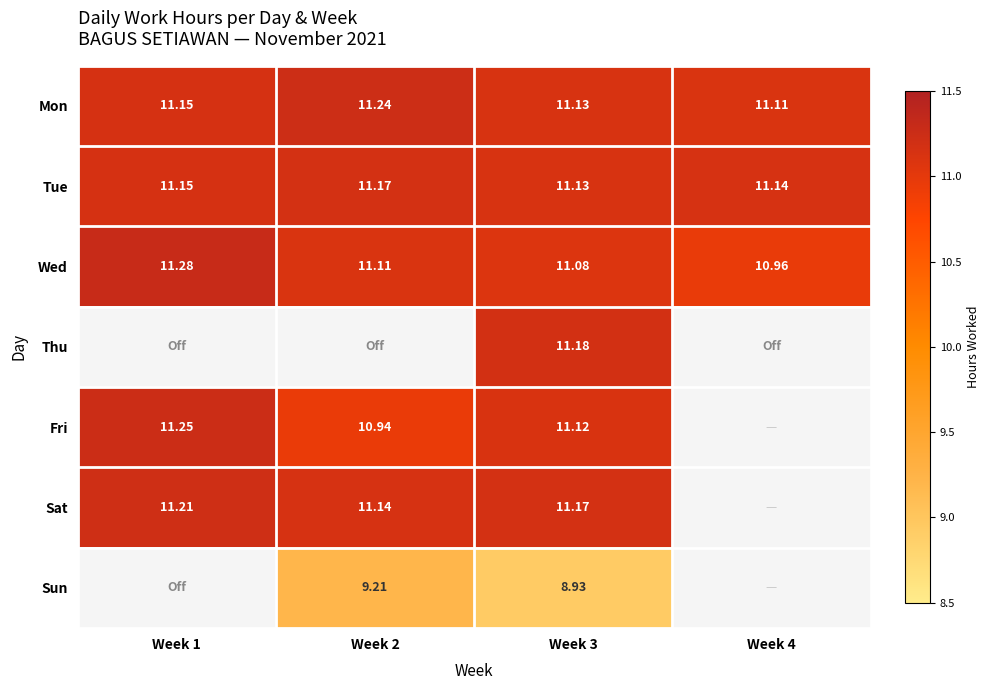

What is the highest value of the Sat series?

11.2